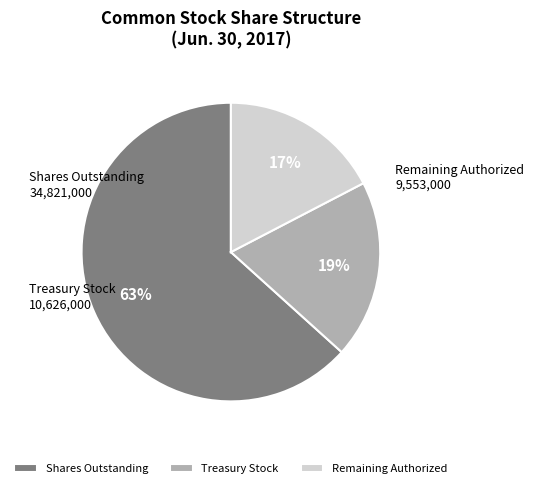

Which has a higher value, Treasury Stock or Remaining Authorized?

Treasury Stock